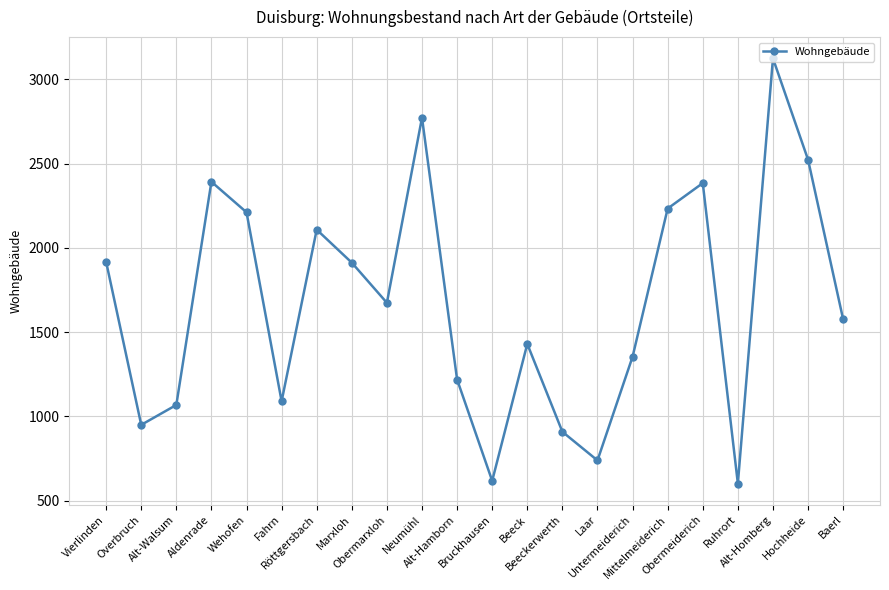

What is the difference between the values at Obermarxloh and Baerl?

98